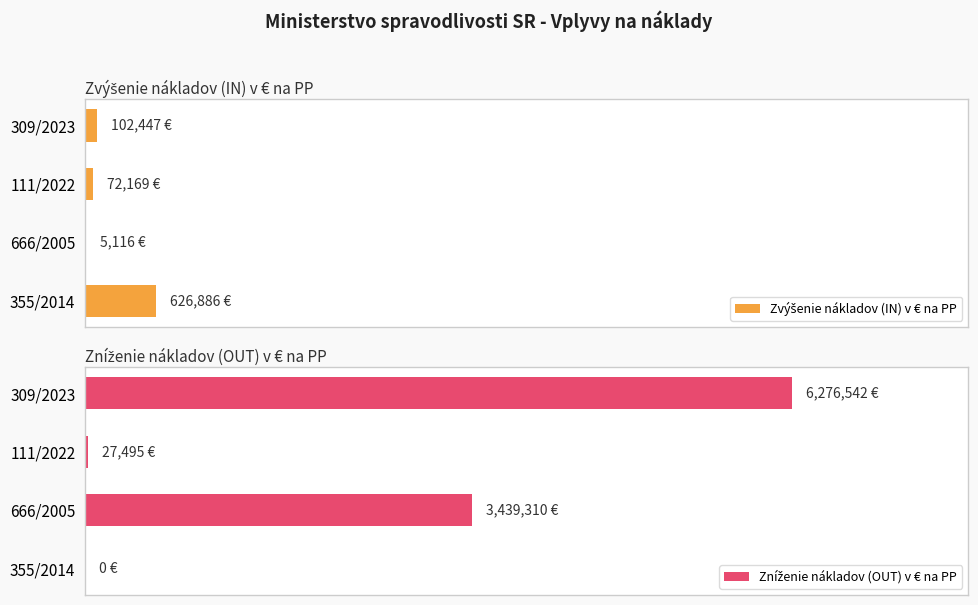

Does the chart contain any negative values?

No